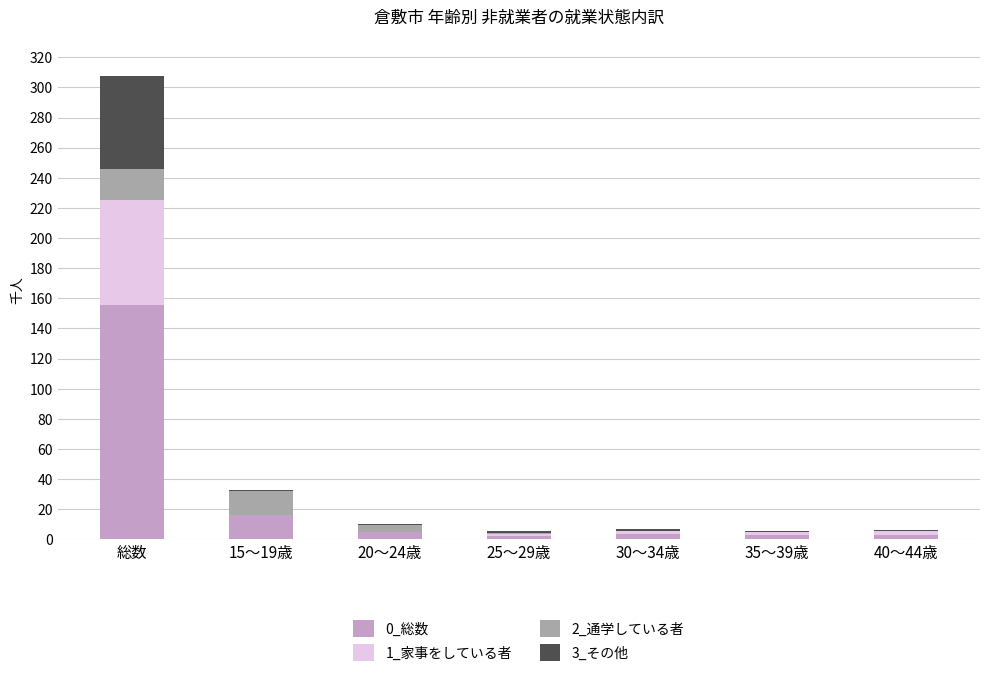

What are all the series names shown in the legend?

0_総数, 1_家事をしている者, 2_通学している者, 3_その他